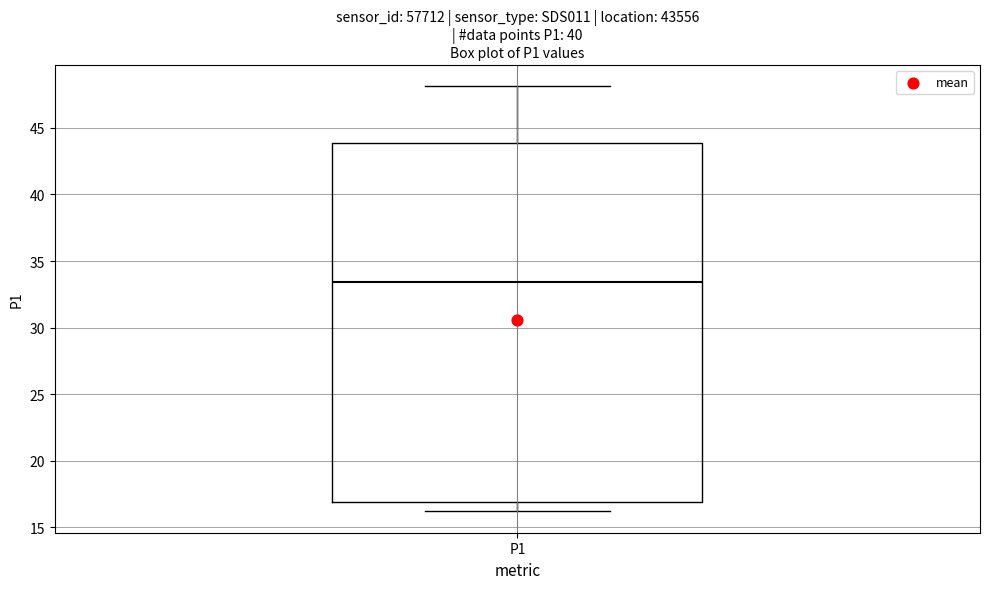

Where does the upper whisker of the box for P1 end on the y-axis? The values are not printed on the chart, so give them approximately, as read against the axis.

48.0